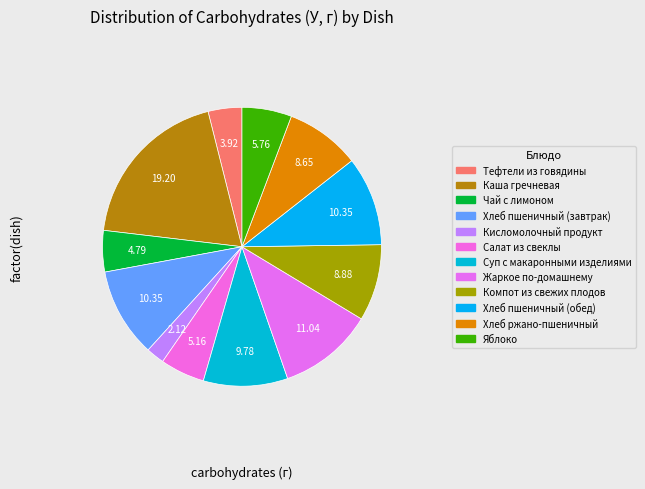

To the nearest percent, what portion does Хлеб ржано-пшеничный represent?

9%